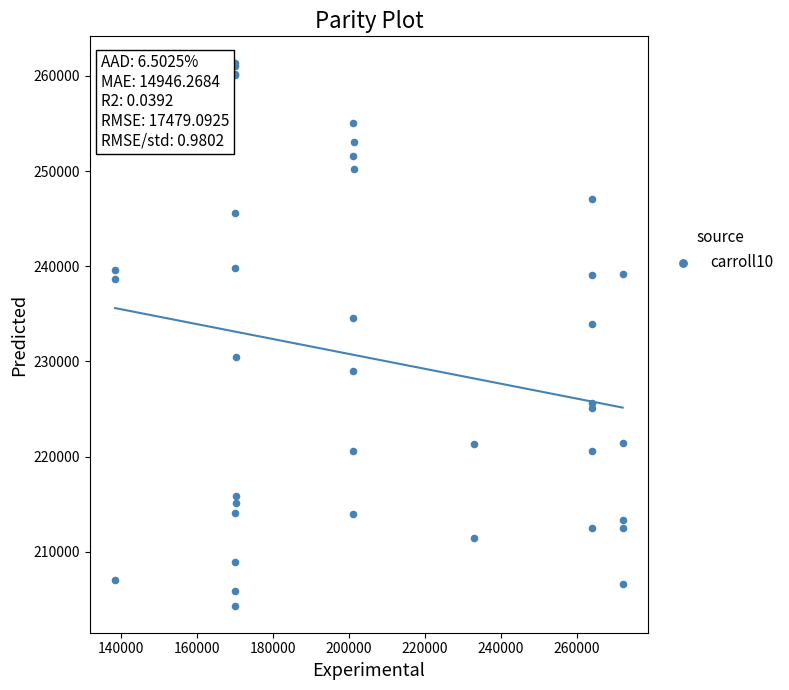

What Y value in the scatter plot is closest to 232827?

233967.1